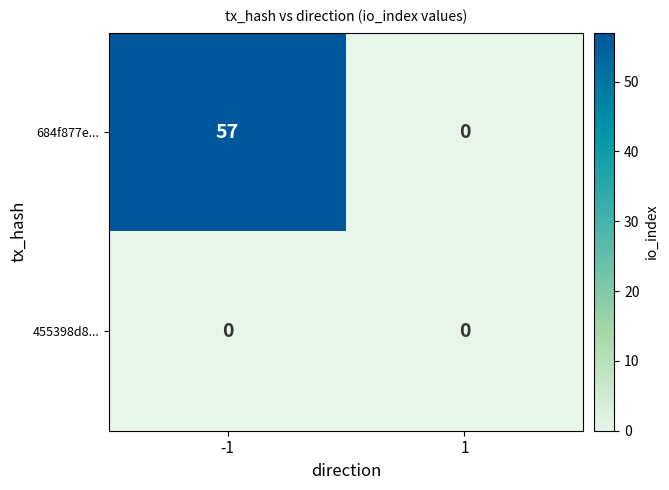

What is the difference between the highest and lowest values at -1?

57